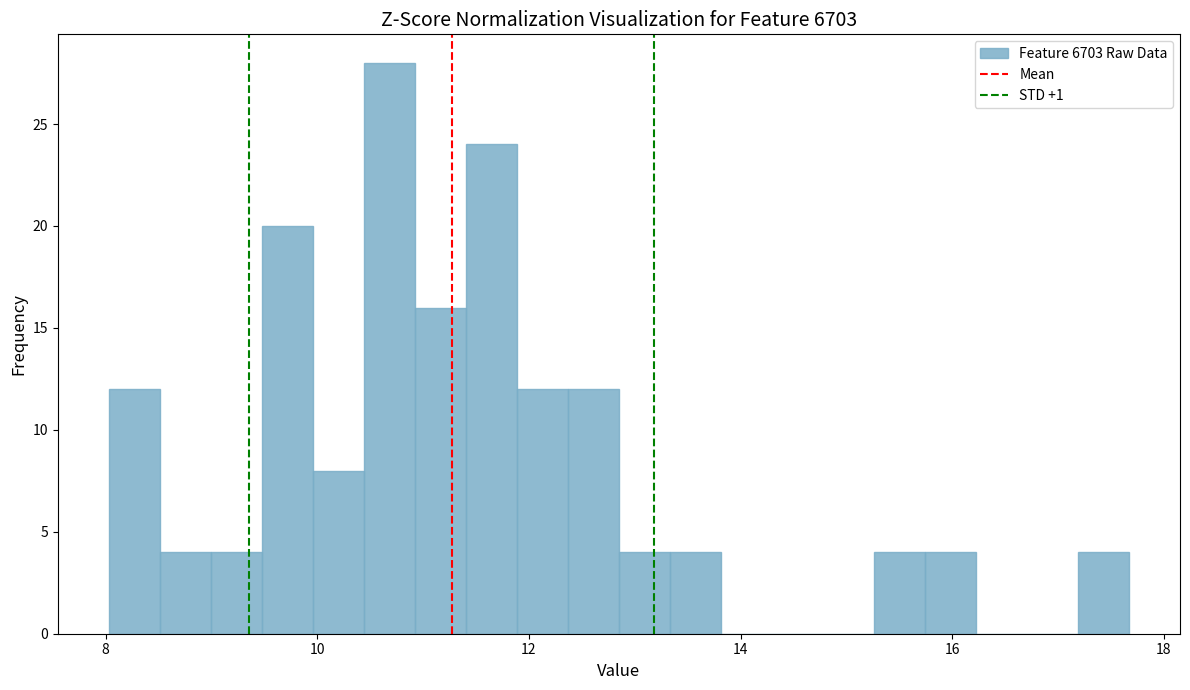

Read against the x-axis, roughly where is the centre of the tallest bar?

10.6